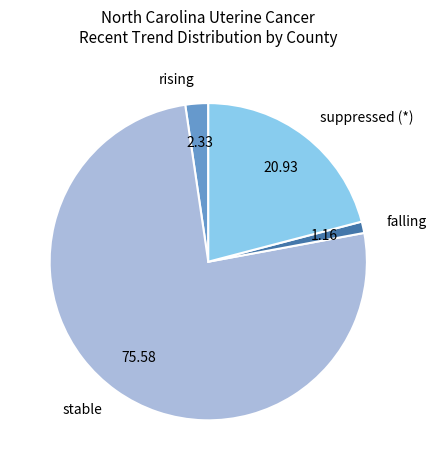

How many slices are in this pie chart?

4